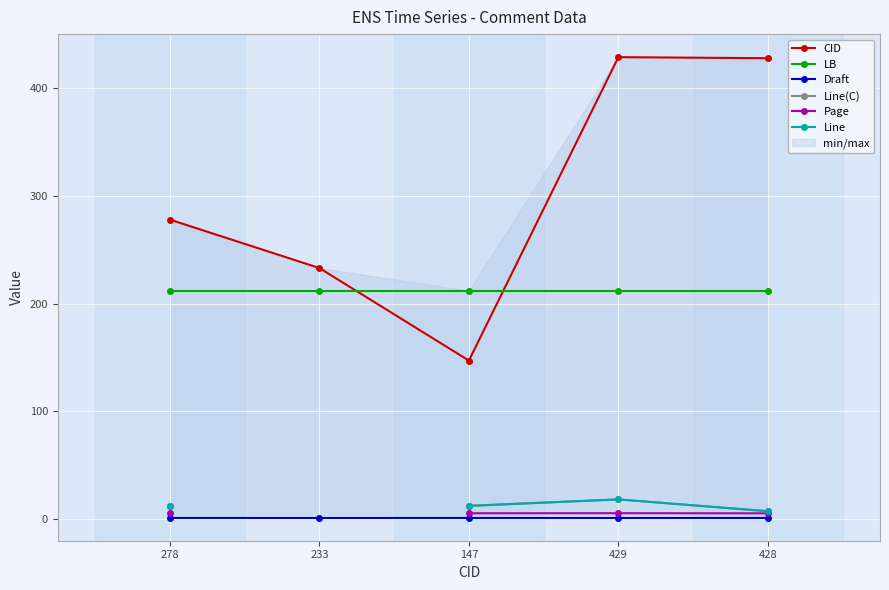

What is the spread (max minus min) of values at 233?

232.0